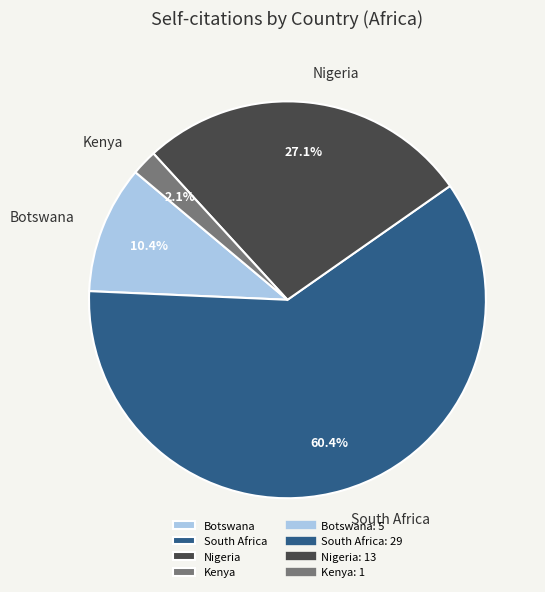

Which has a higher value, Nigeria or South Africa?

South Africa